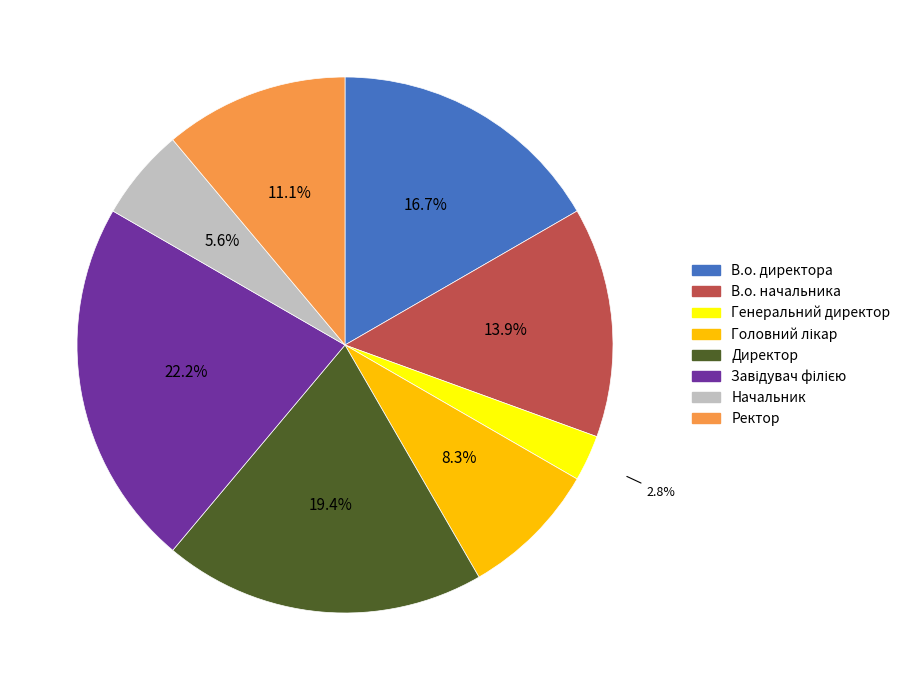

Which category has the smallest portion of the pie?

Генеральний директор